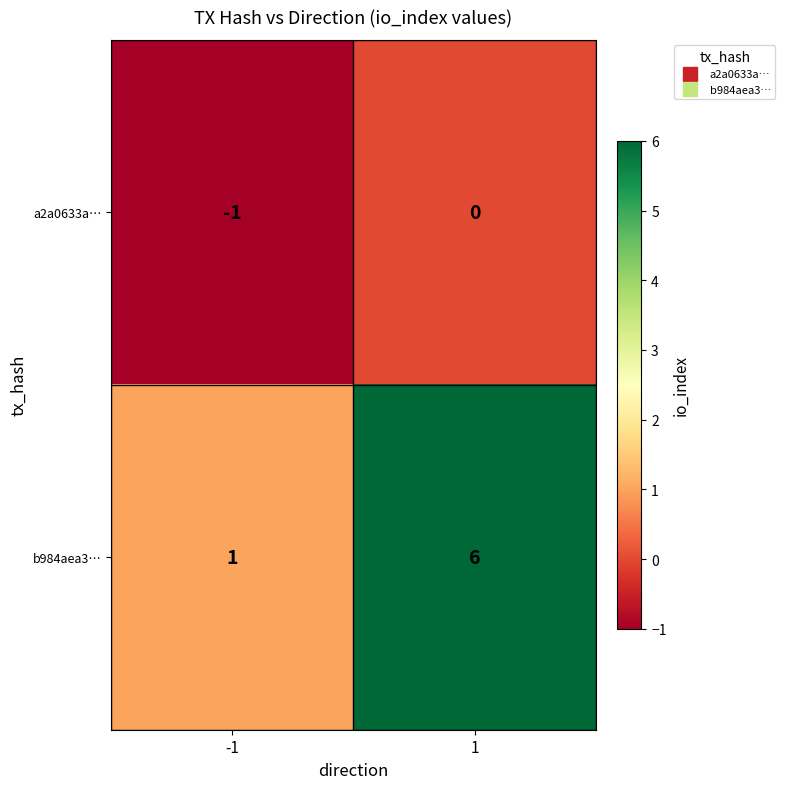

Which series has the largest range (max minus min)?

b984aea3…